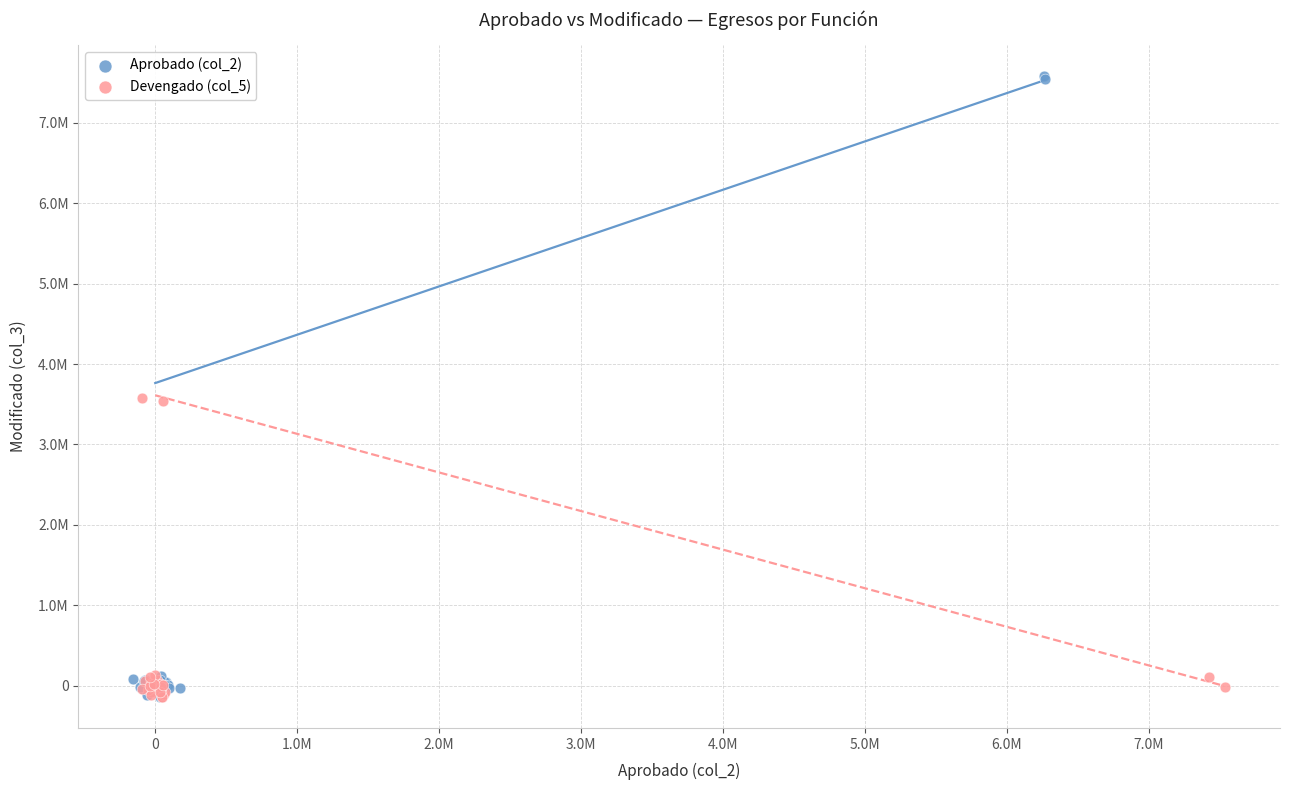

What are all the series names shown in the legend?

Aprobado (col_2), Devengado (col_5)